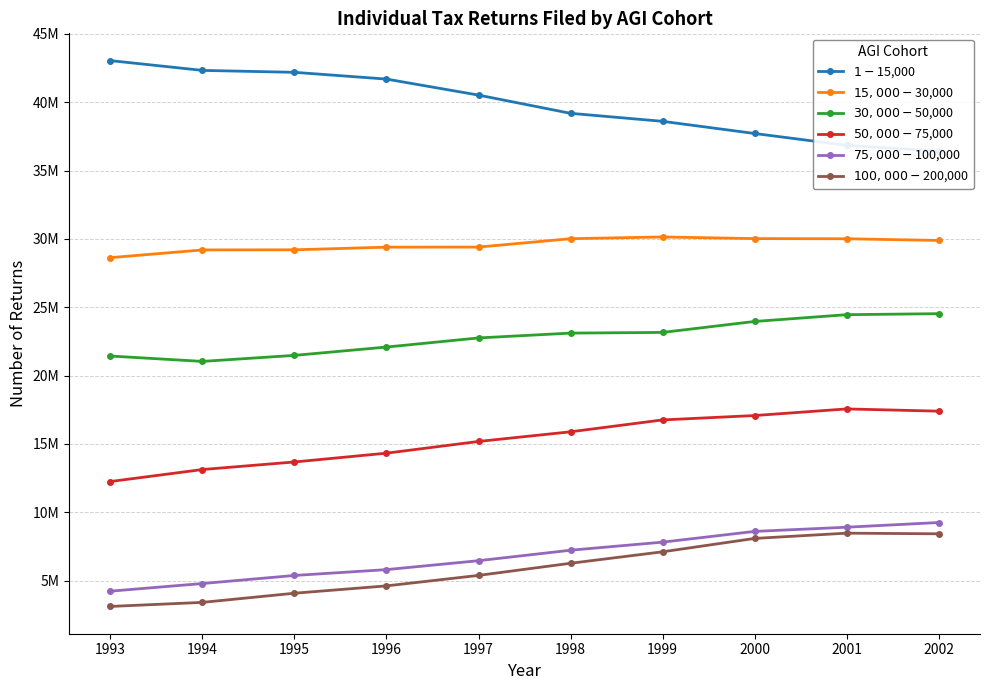

True or false: $75,000-$100,000 and $1-$15,000 cross at least once.

False